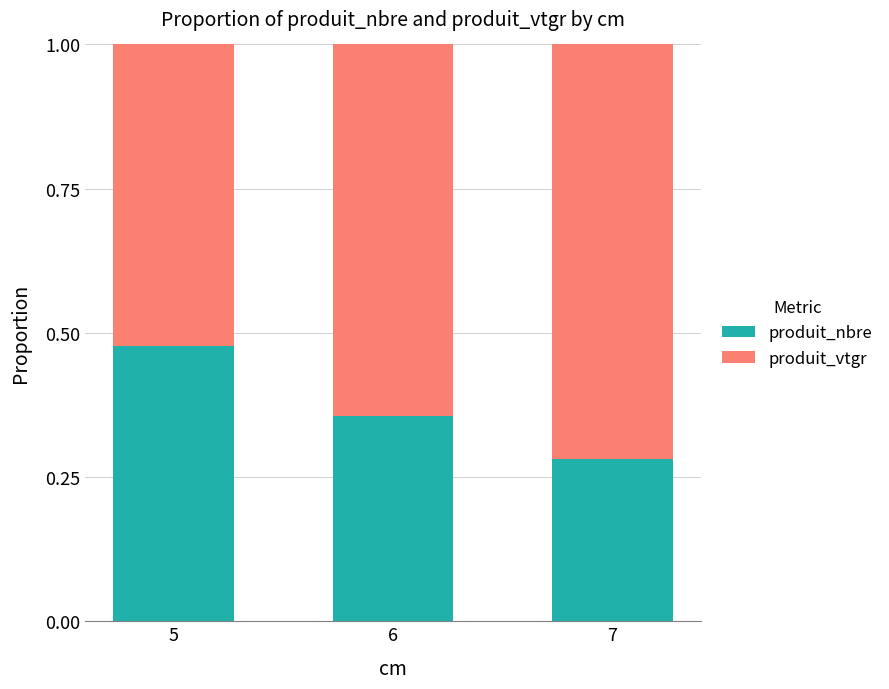

What is the difference between the maximum and minimum values in the produit_nbre series?

0.2